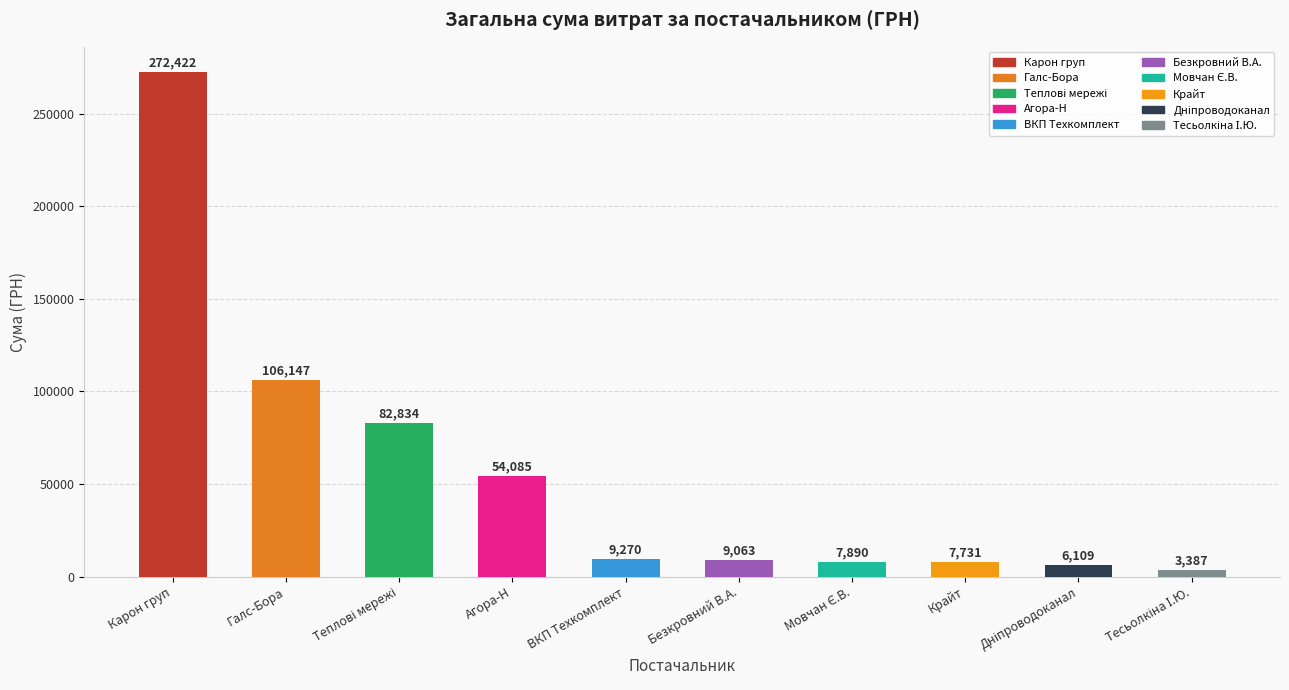

What is the average value?

55893.8